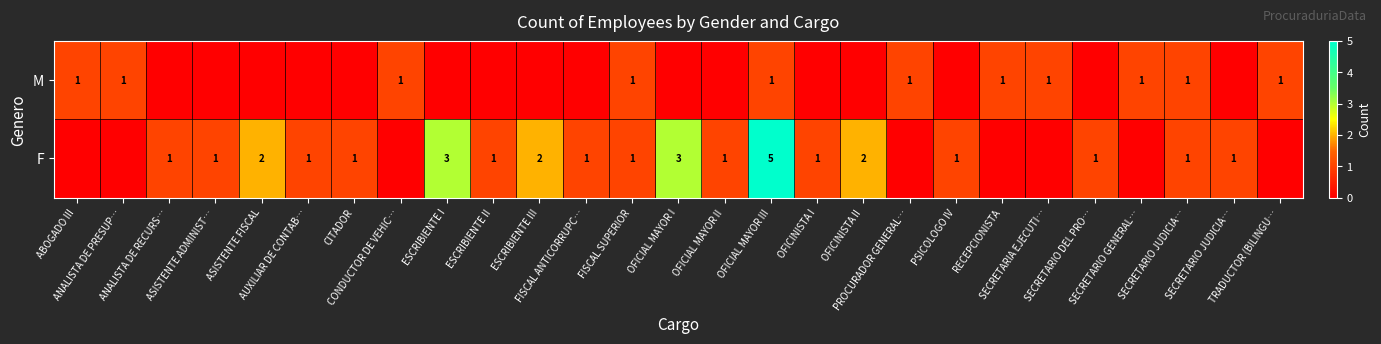

At which label does F first exceed 1?

ASISTENTE FISCAL